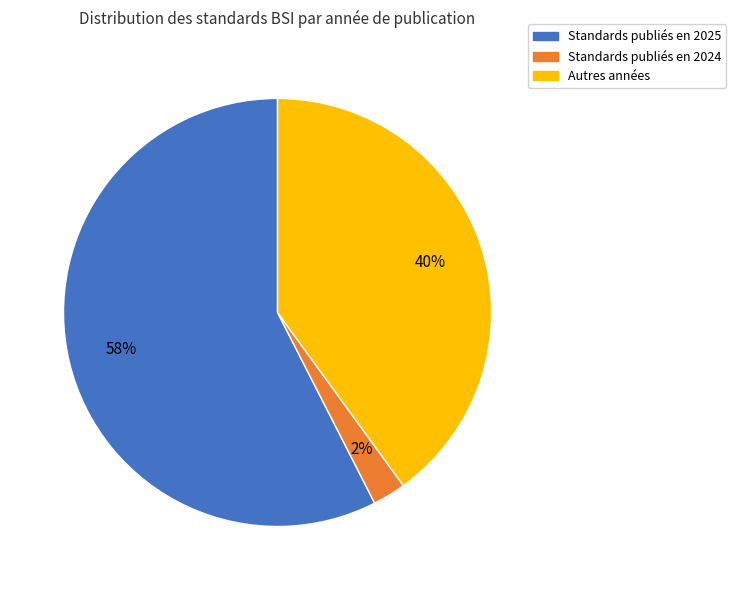

Is there a majority slice in this chart?

Yes